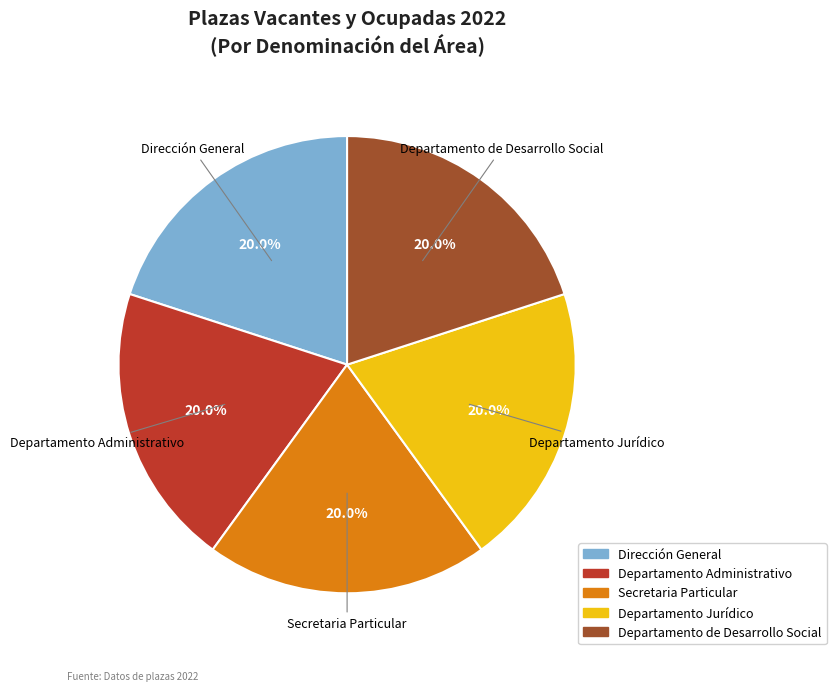

Is it true that Departamento Administrativo is 40% of the pie?

False